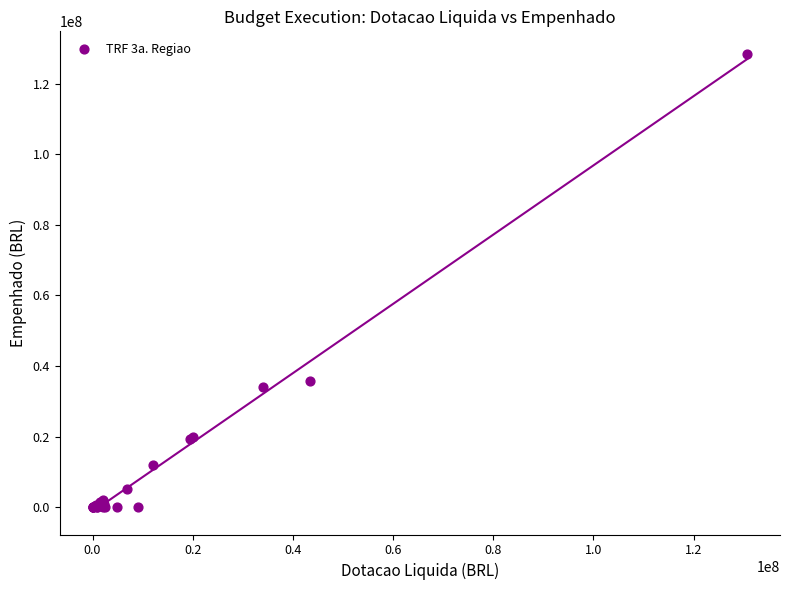

What Y value in the scatter plot is closest to 64195797?

35762790.8